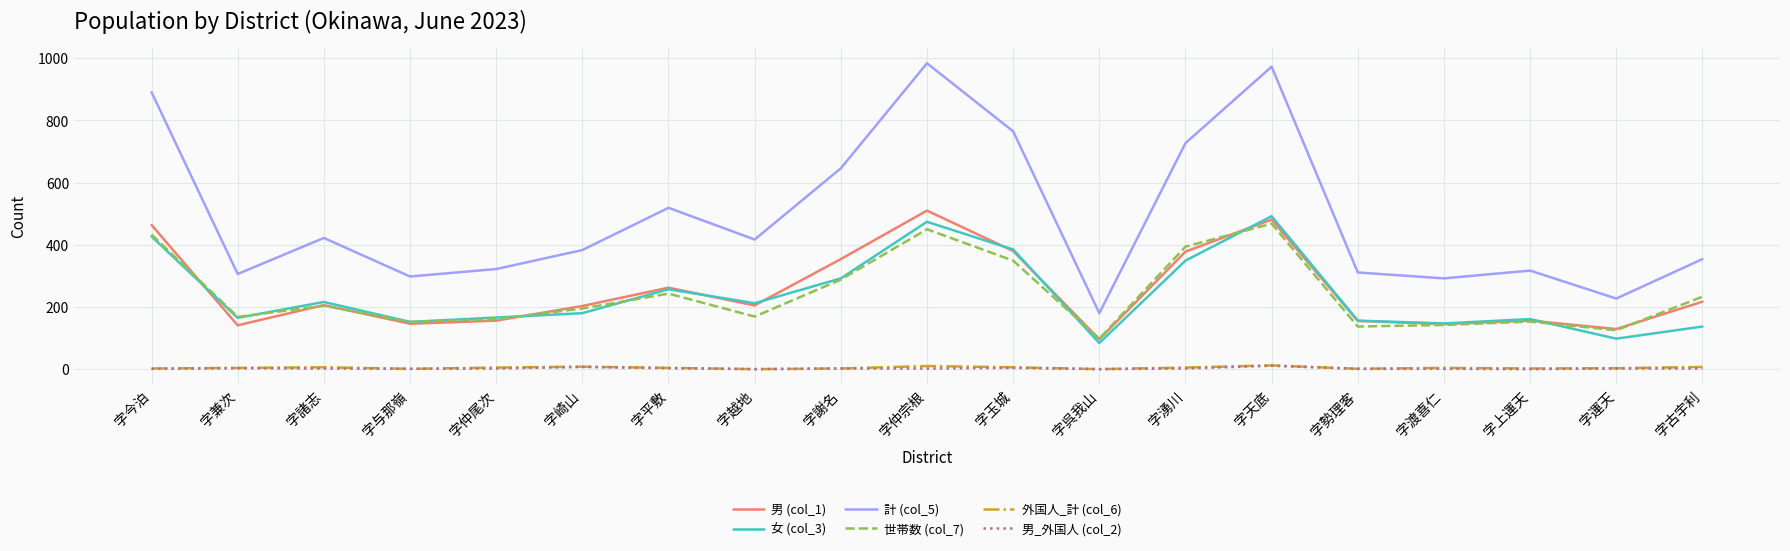

Is the value of 女 (col_3) at 字今泊 greater than the value of 男 (col_1) at 字崎山?

Yes